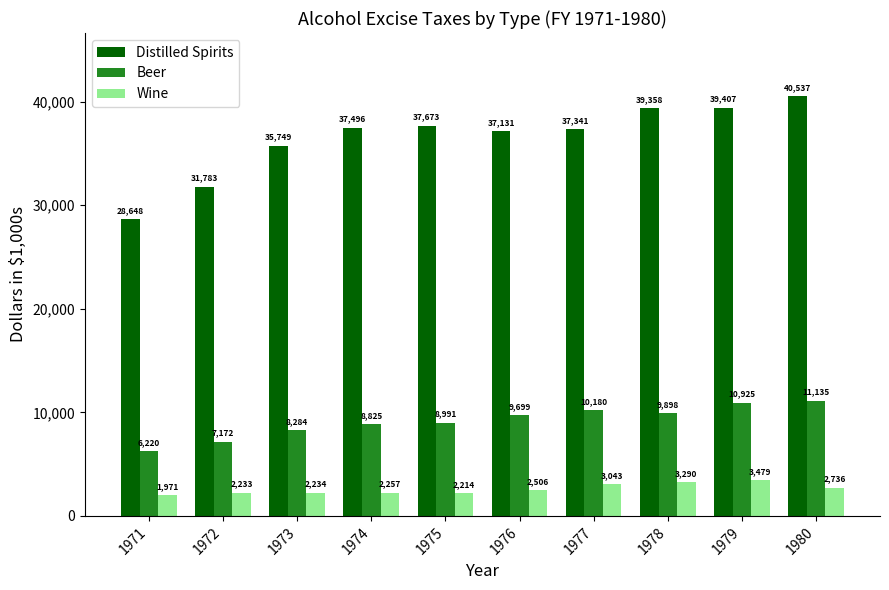

At which category is the sum across all series the highest?

1980